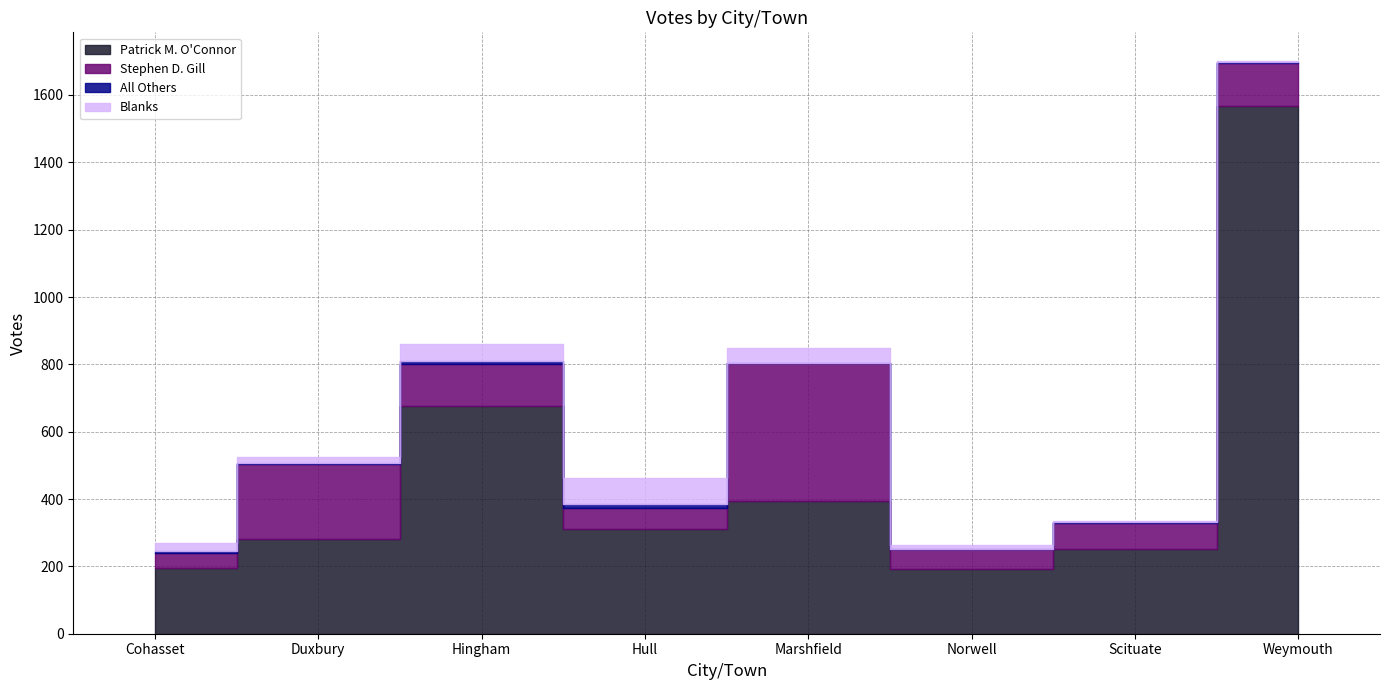

What is the value of the Stephen D. Gill point at the 8th from the left?

130